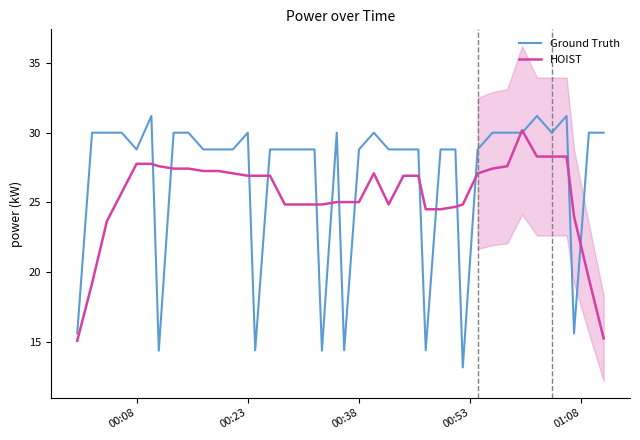

What is the value of the HOIST point at the 24th from the left?

24.9